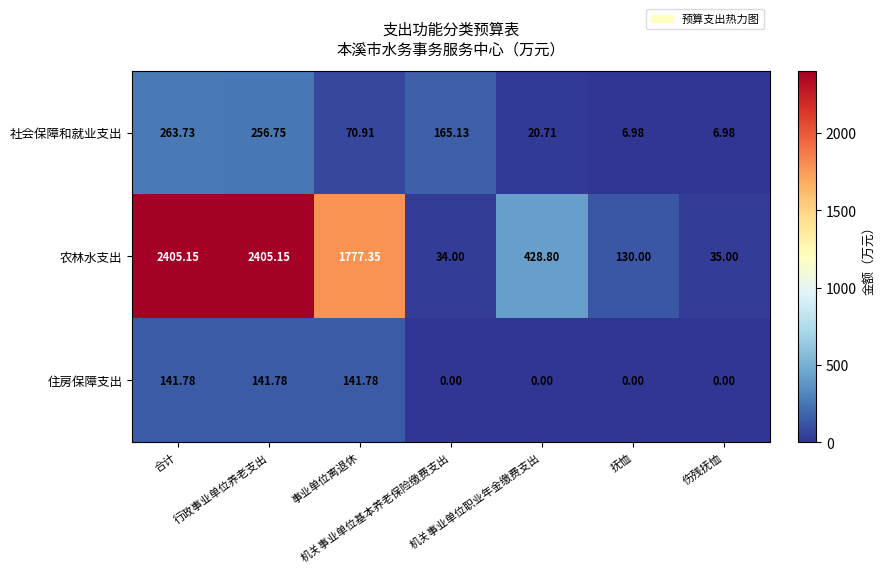

List the series in order of their peak value, lowest first.

住房保障支出, 社会保障和就业支出, 农林水支出